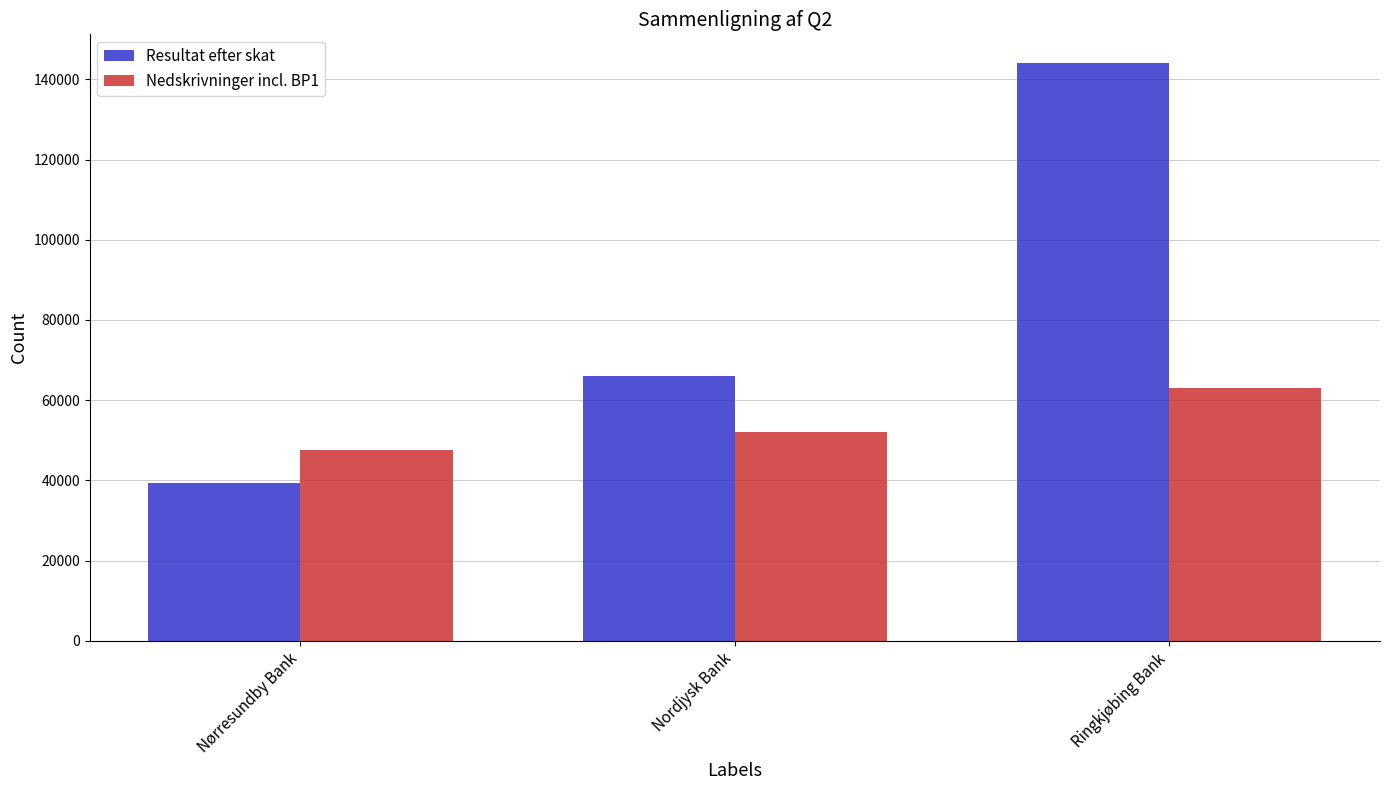

Reading right to left, extract all data points from this chart.

Resultat efter skat: 144000	66000	39316
Nedskrivninger incl. BP1: 63000	52000	47673